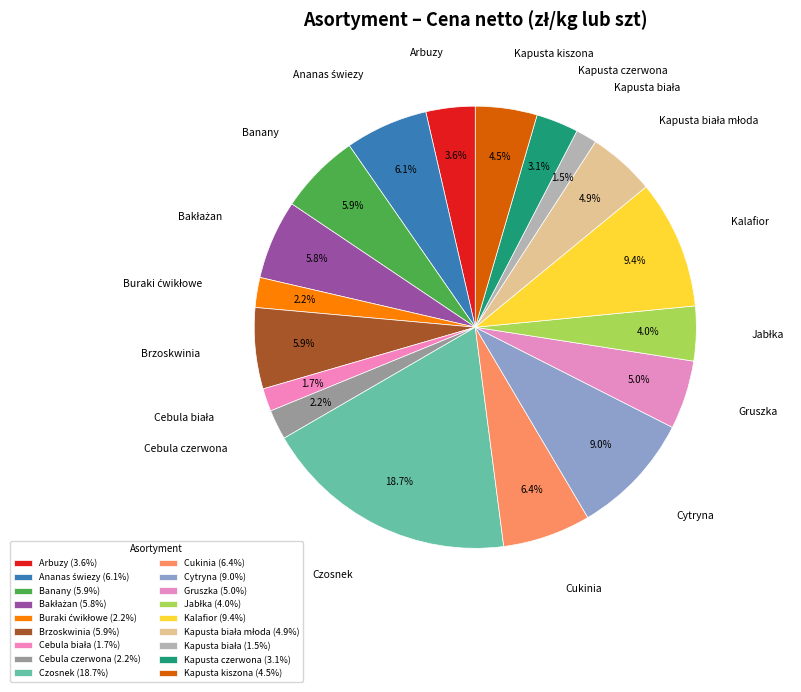

Is Arbuzy the majority of the pie?

No